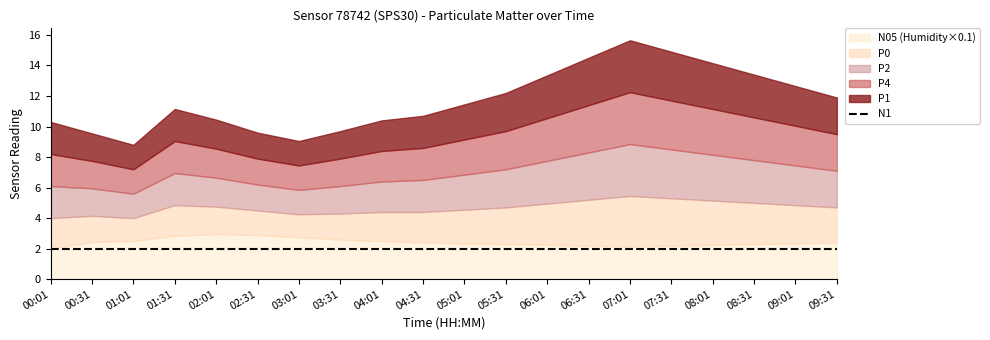

True or false: P4 has a value of 2.0 at 04:01.

True